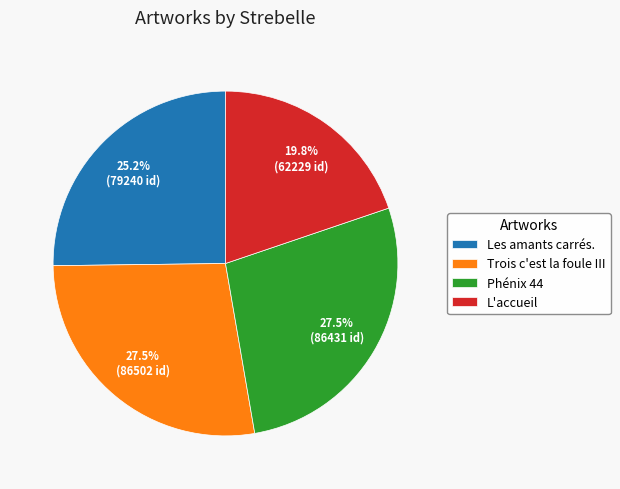

Which slice is the smallest?

L'accueil